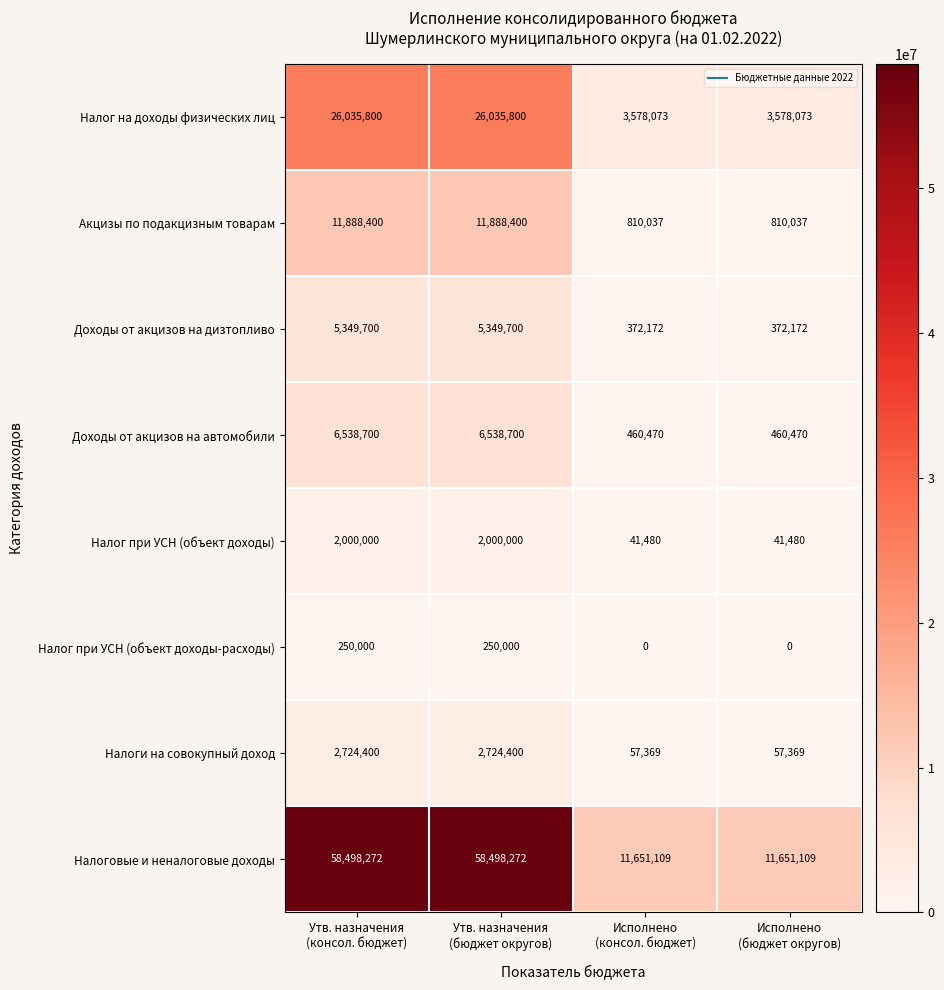

At how many categories does at least one series exceed 7753216?

4